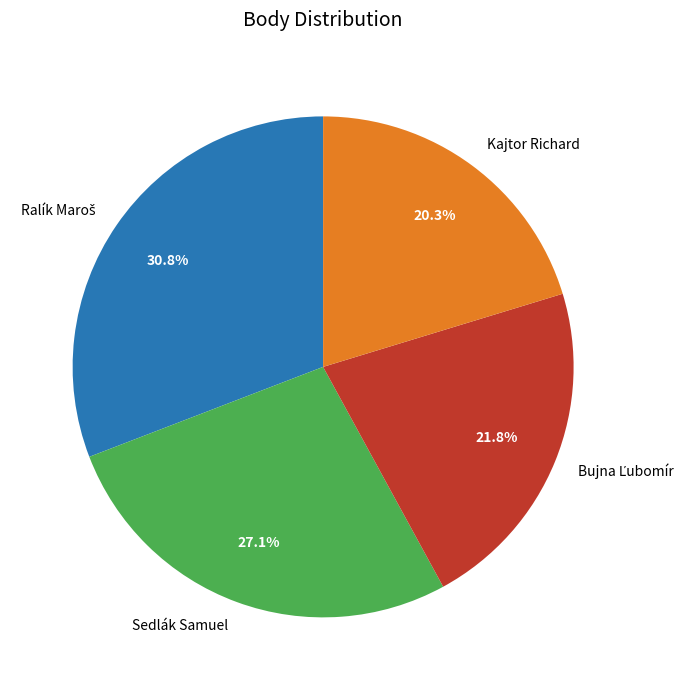

To the nearest percent, what percentage of the pie is Kajtor Richard?

20%